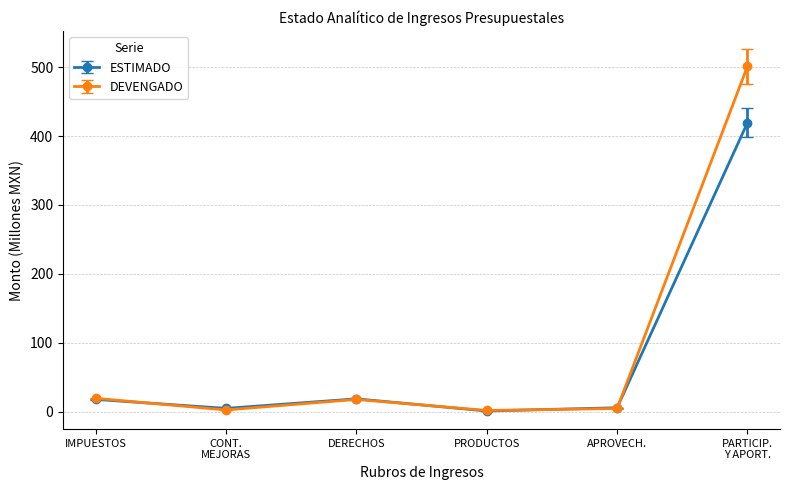

At which category is the sum across all series the highest?

PARTICIP.
Y APORT.